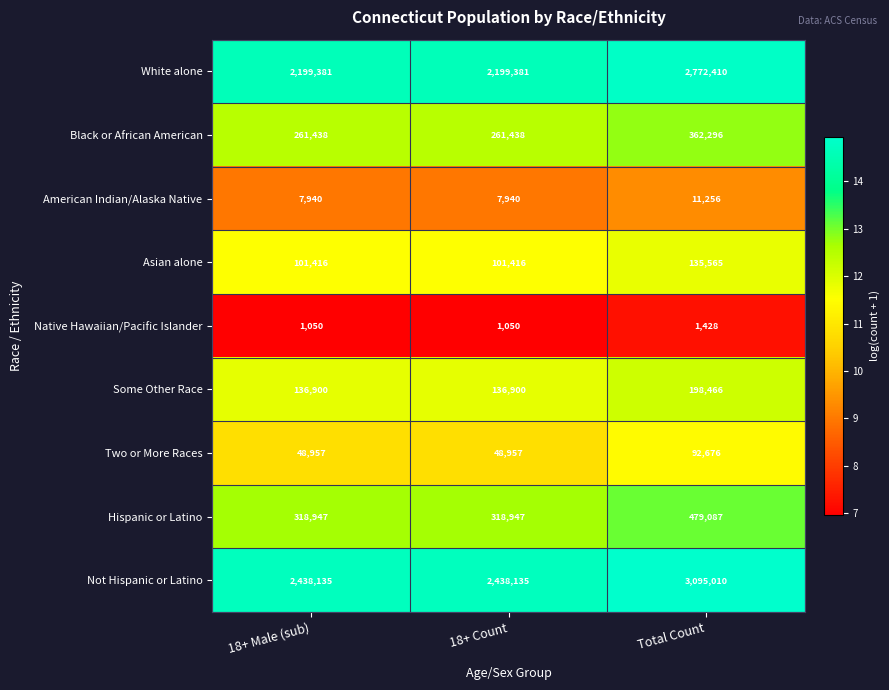

What is the smallest value displayed?

1050